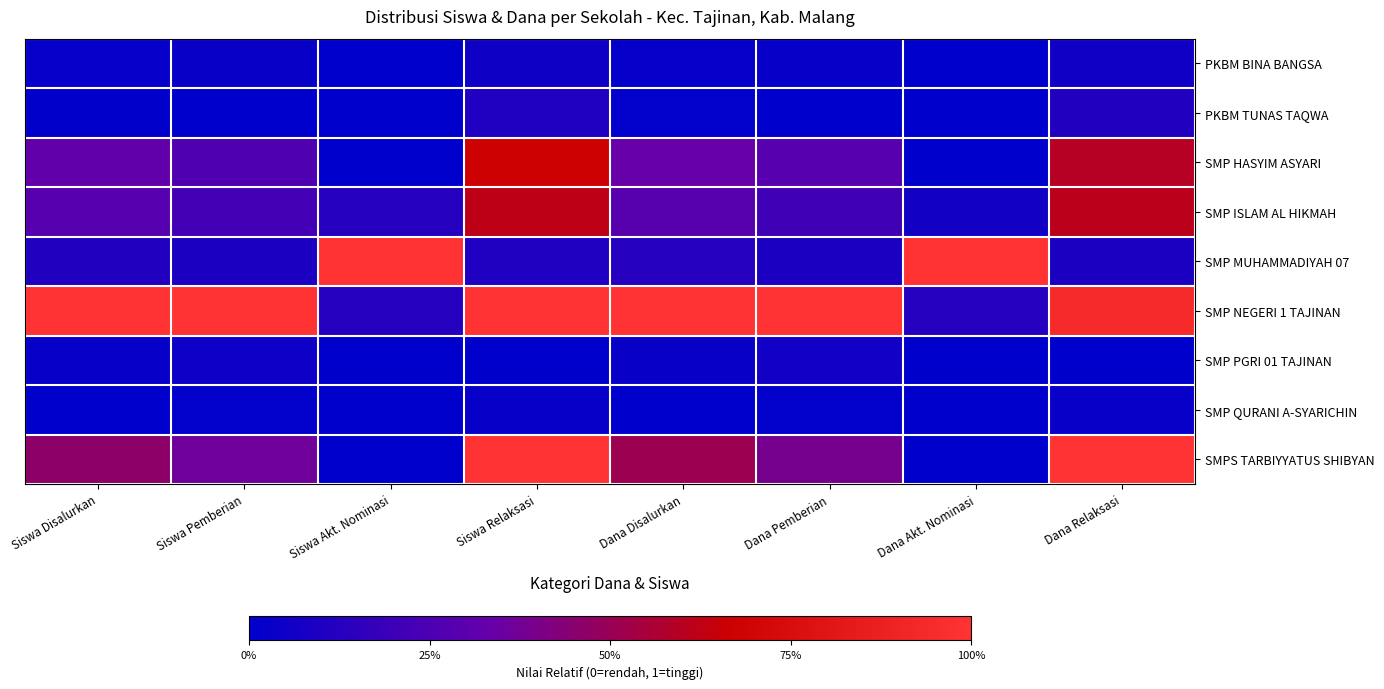

What is the total value across all series at Siswa Disalurkan?

2.2